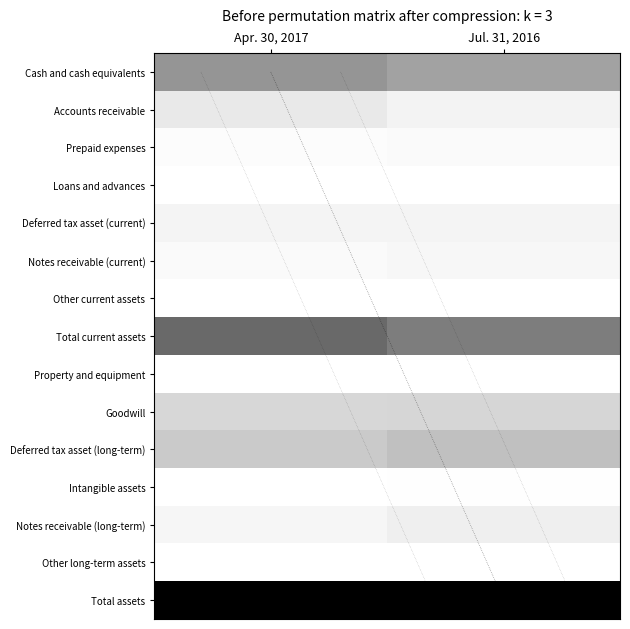

How many categories are shown in the chart?

2